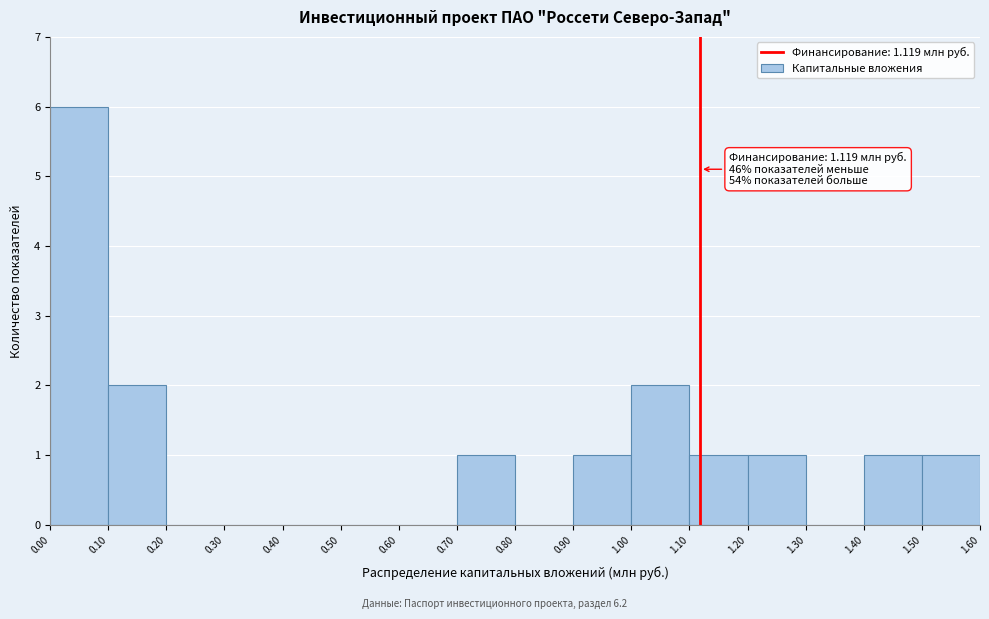

Which range on the x-axis has the tallest bar?

0.00 to 0.10